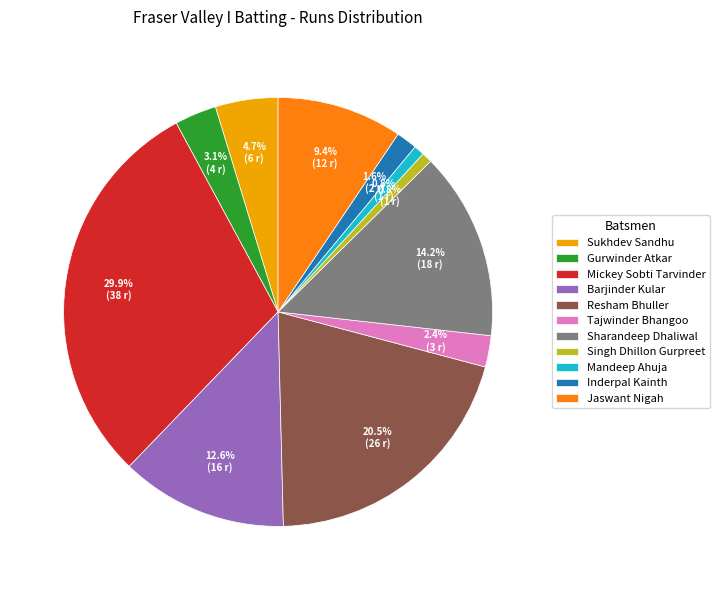

Does Mickey Sobti Tarvinder represent more than half of the total?

No